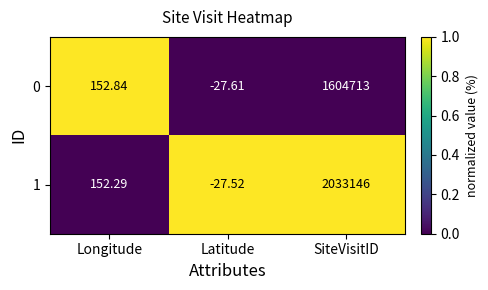

At which category does the chart reach its peak across all series?

SiteVisitID